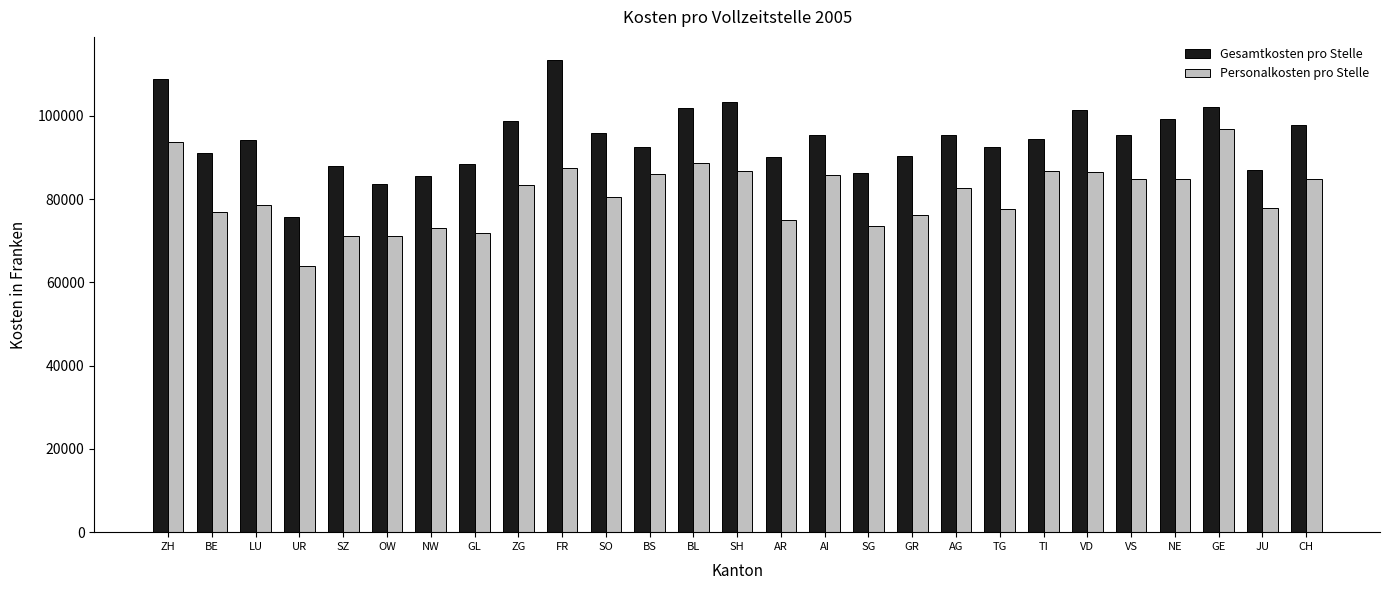

What is the difference between the maximum and minimum values in the Gesamtkosten pro Stelle series?

37539